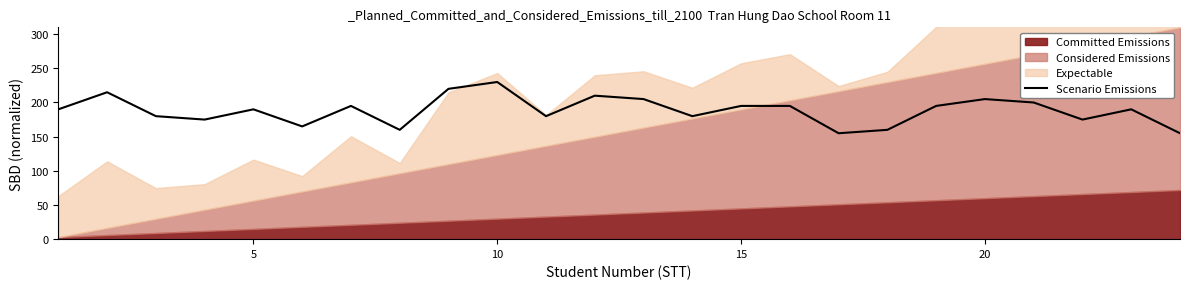

The chart shows a value of 76 at 21. True or false?

False